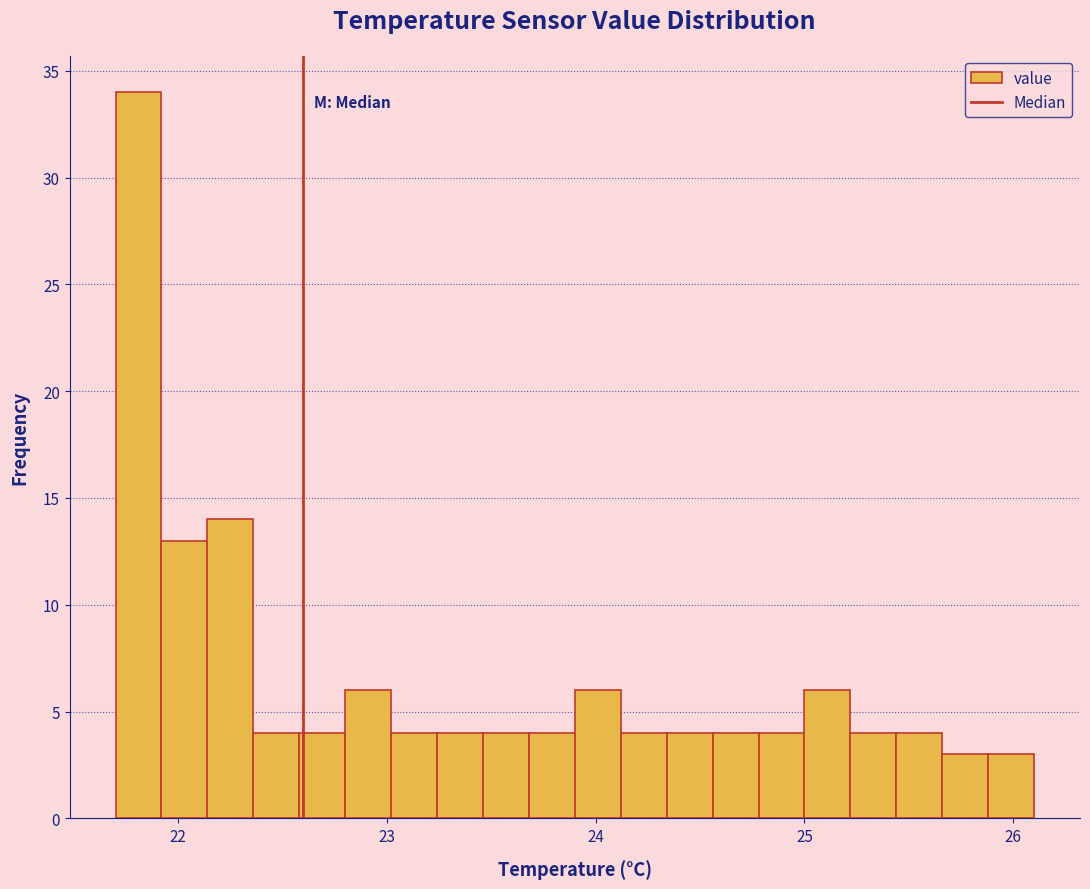

Read against the x-axis, roughly where is the centre of the tallest bar?

21.8